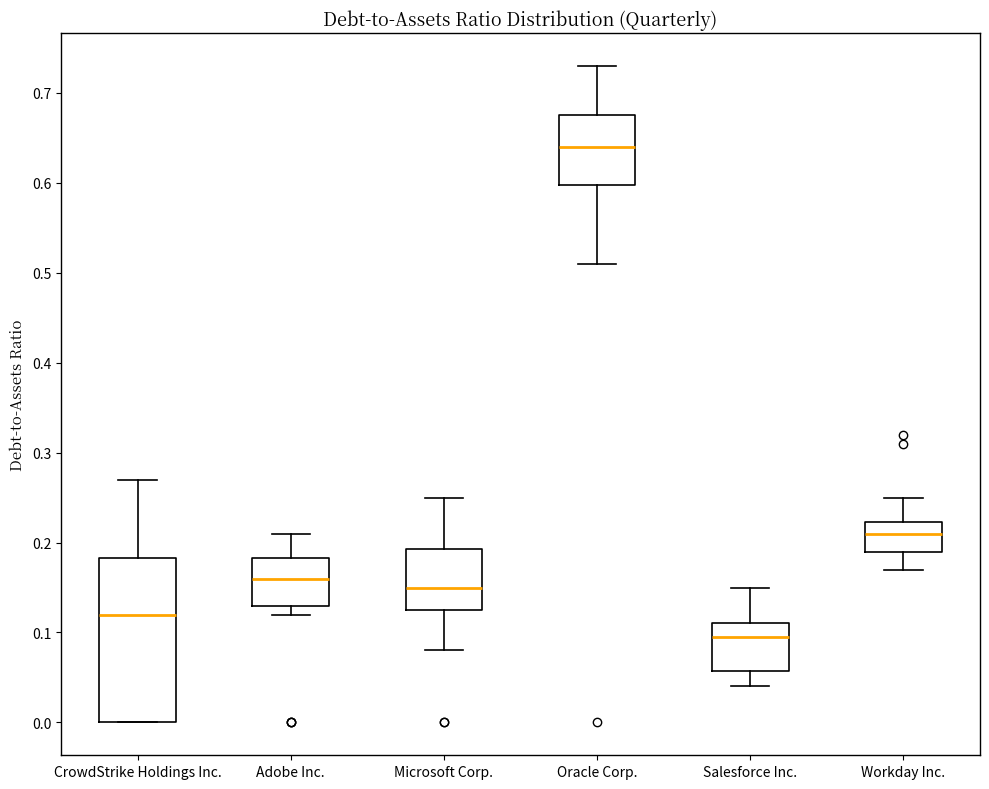

Comparing the boxes themselves (not the whiskers), which one is the tallest?

CrowdStrike Holdings Inc.